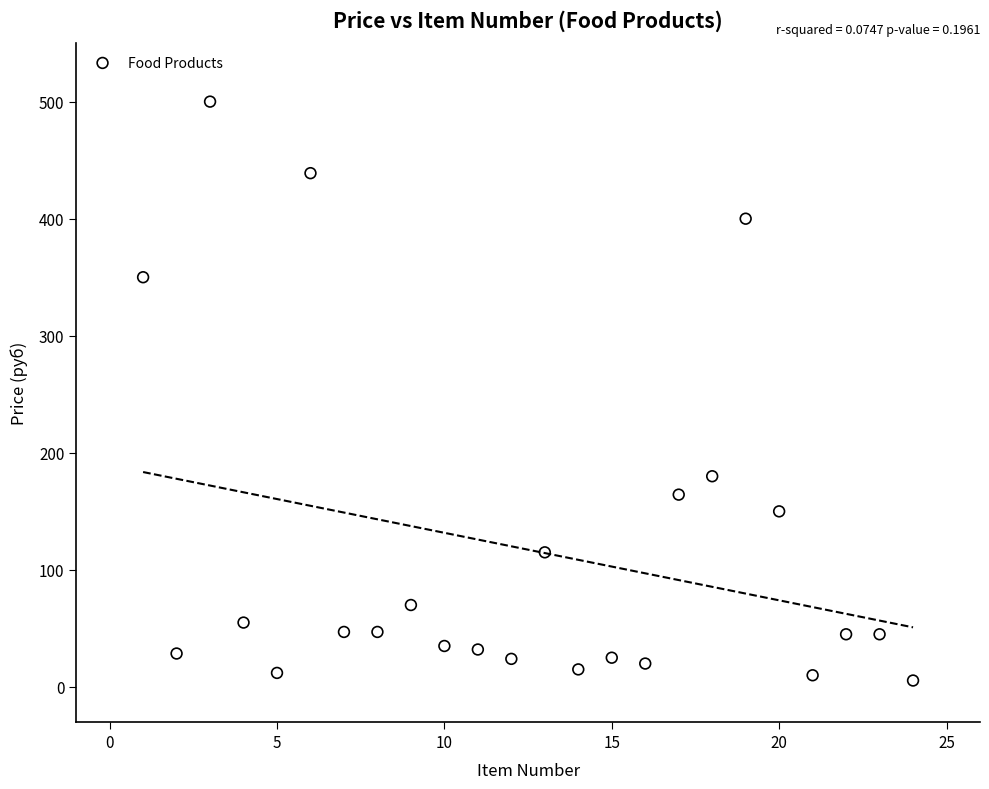

What Y value in the scatter plot is closest to 252?

180.0